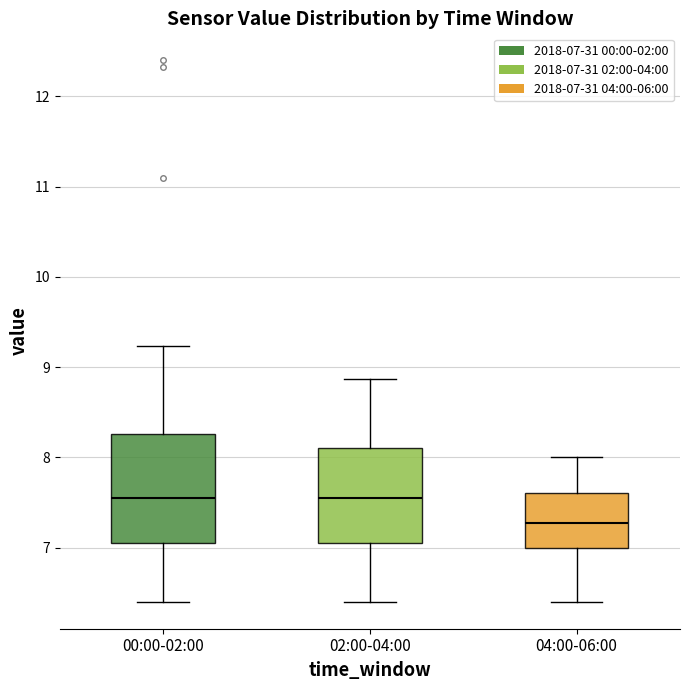

Reading left to right, read every box against the y-axis: the position of its median line, the range the box covers, and the ends of its whiskers. The values are not printed on the chart, so give them approximately, as read against the axis.

00:00-02:00: median 7.6, box 7.1 to 8.3, whiskers 6.4 to 9.2
02:00-04:00: median 7.6, box 7.1 to 8.1, whiskers 6.4 to 8.9
04:00-06:00: median 7.3, box 7.0 to 7.6, whiskers 6.4 to 8.0